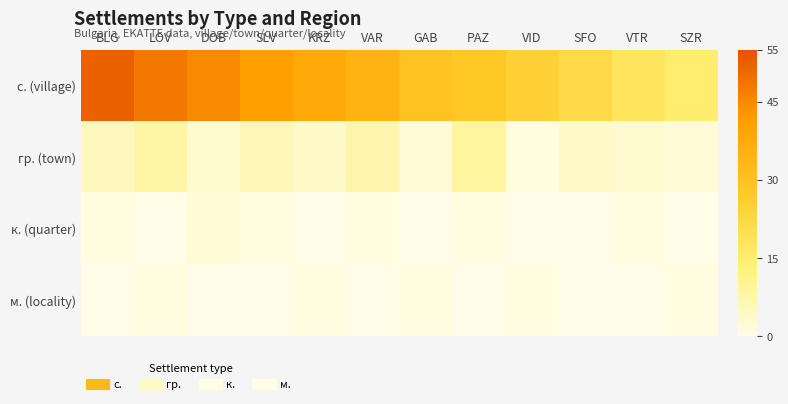

What is the total value across all series at SZR?

18